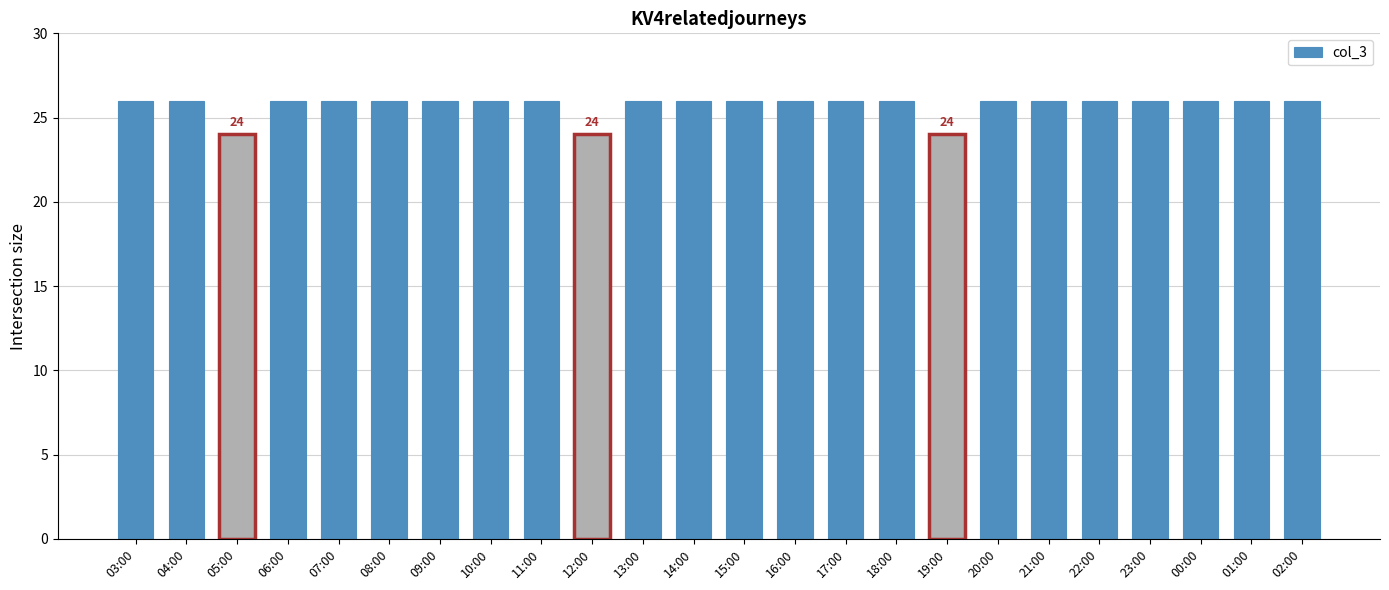

Reading left to right, transcribe all the data shown in this chart.

26	26	24	26	26	26	26	26	26	24	26	26	26	26	26	26	24	26	26	26	26	26	26	26